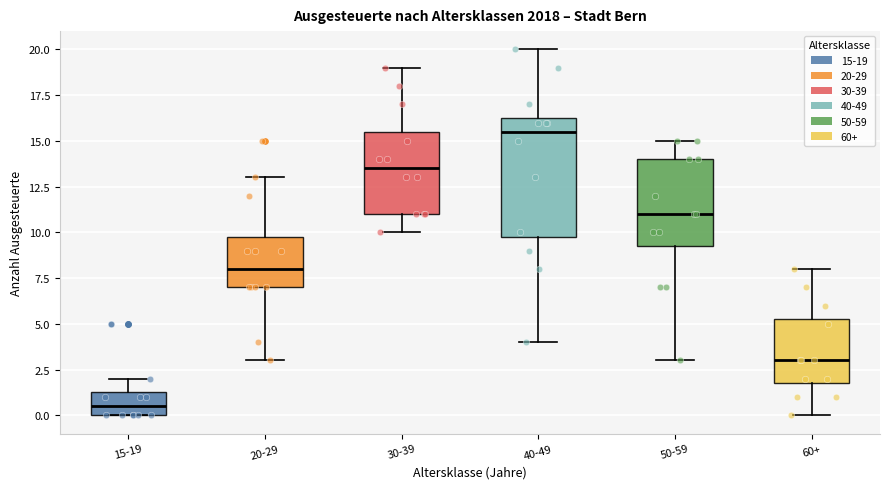

Comparing the boxes themselves (not the whiskers), which one is the tallest?

40-49